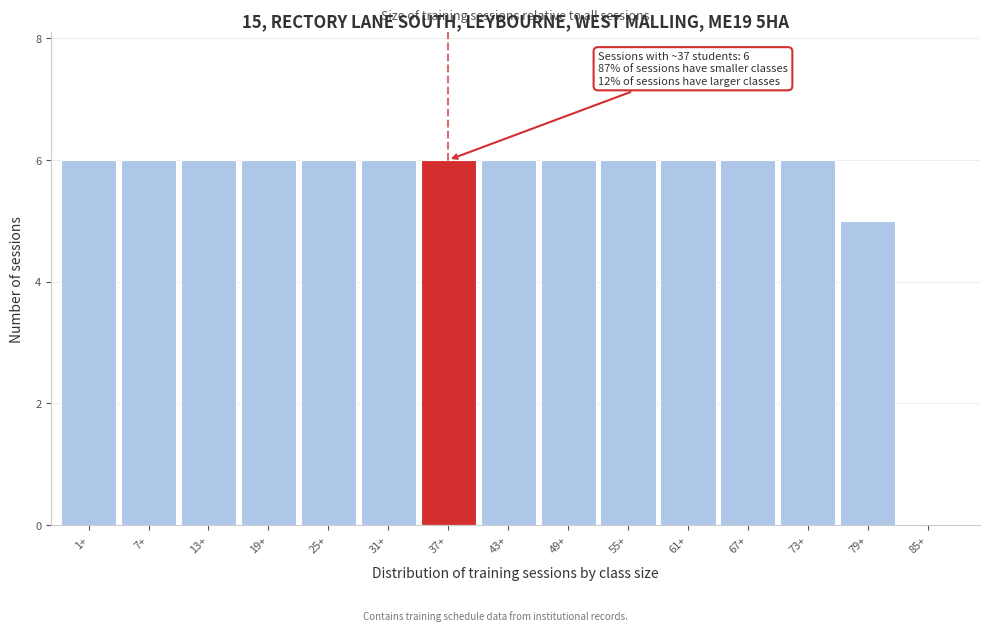

Reading right to left, extract all data points from this chart.

85+=0	79+=5	73+=6	67+=6	61+=6	55+=6	49+=6	43+=6	37+=6	31+=6	25+=6	19+=6	13+=6	7+=6	1+=6